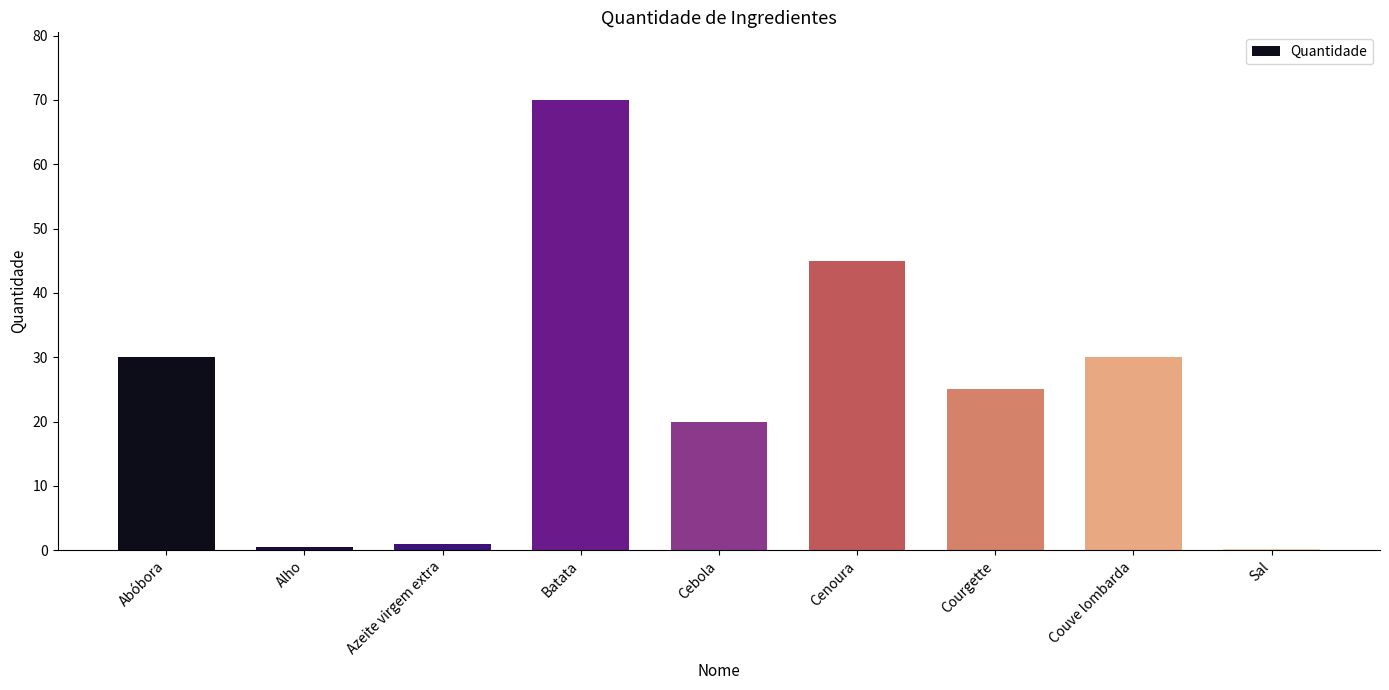

What is the ratio of the value at Courgette to the value at Couve lombarda?

0.8